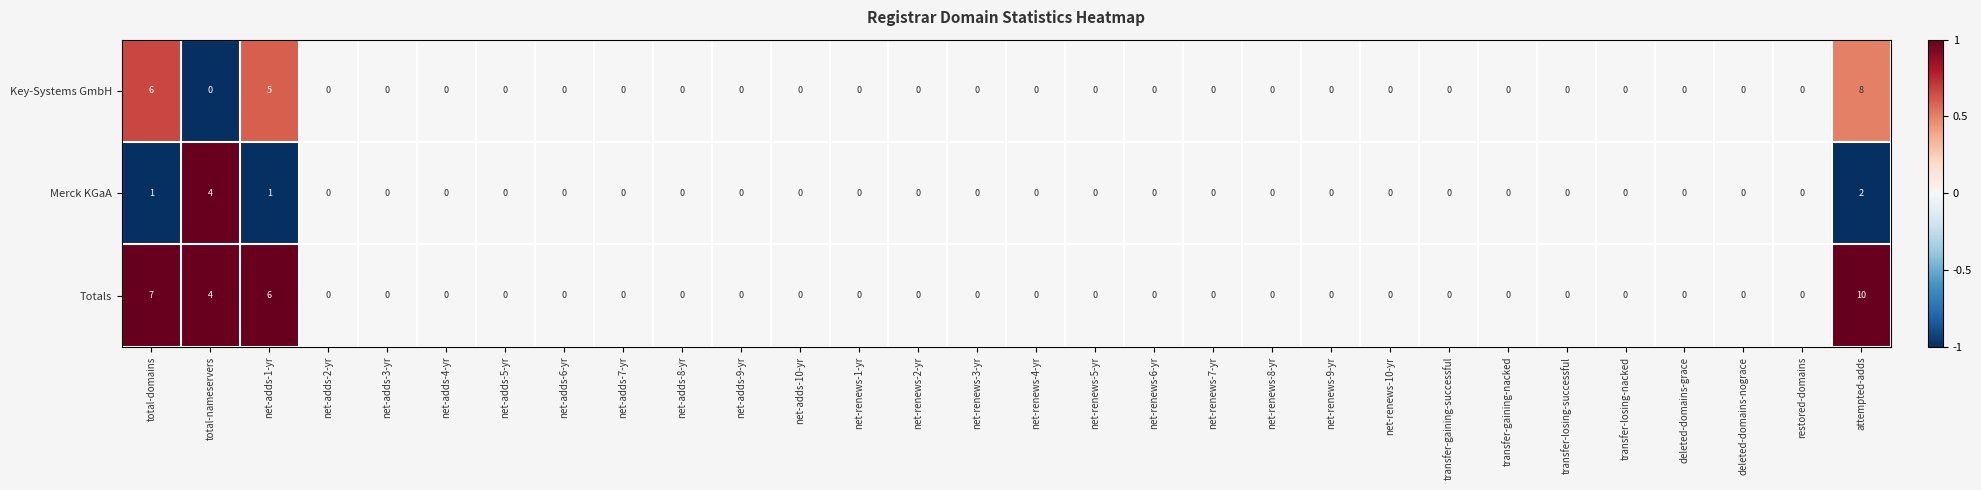

The Key-Systems GmbH series shows 3 at attempted-adds. True or false?

False